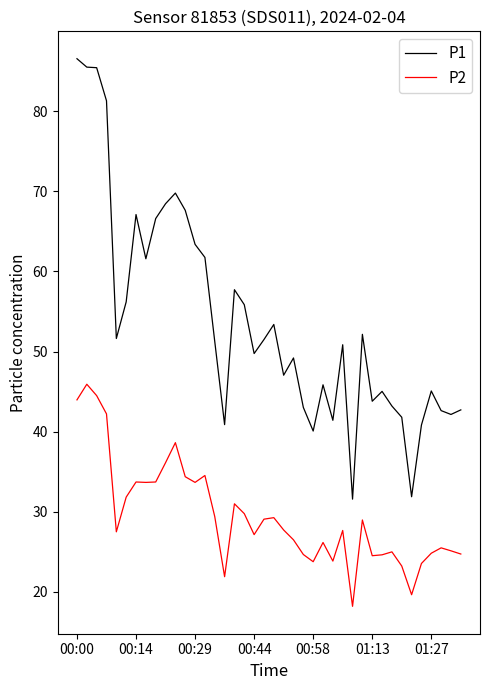

What is the difference between the maximum and minimum values in the P1 series?

55.0